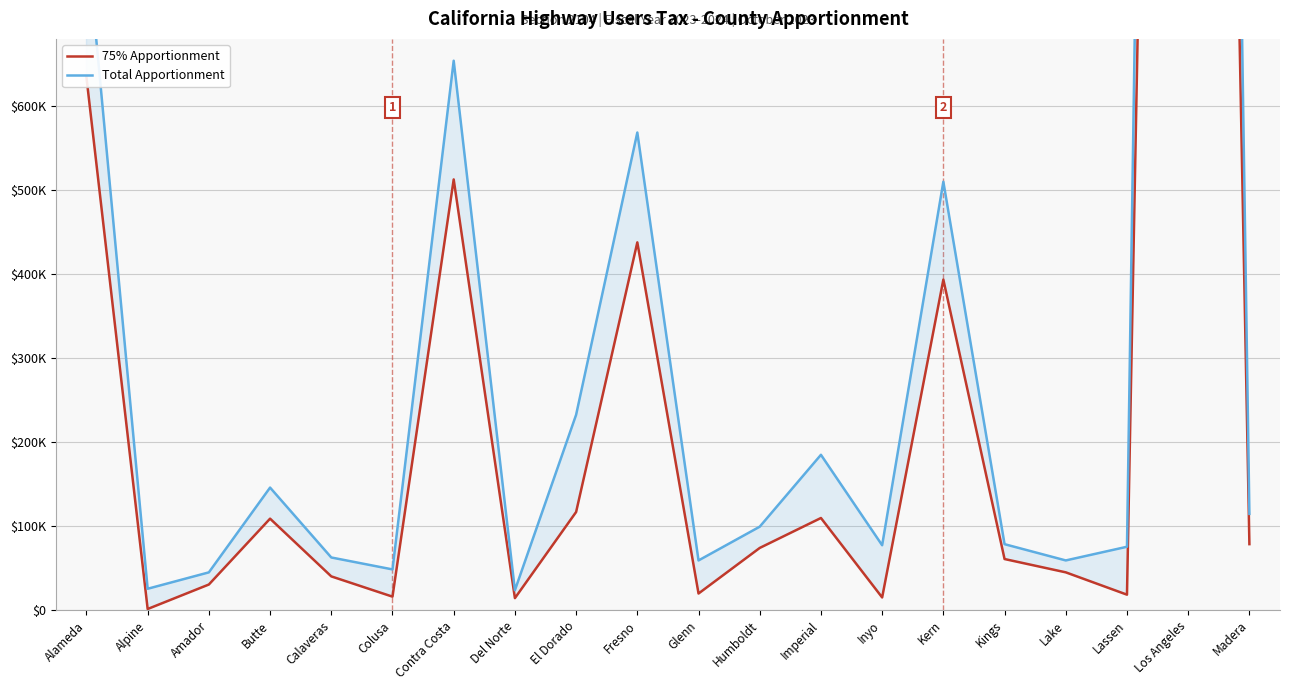

The Total Apportionment series shows 666151.5 at Kern. True or false?

False